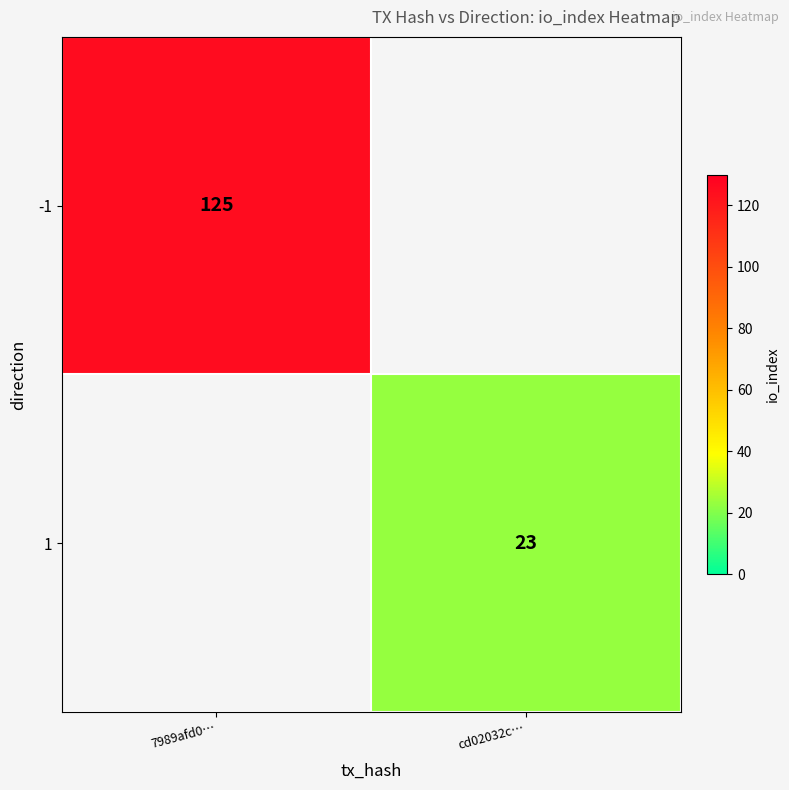

The value of 1 at cd02032c… is 23. True or false?

True